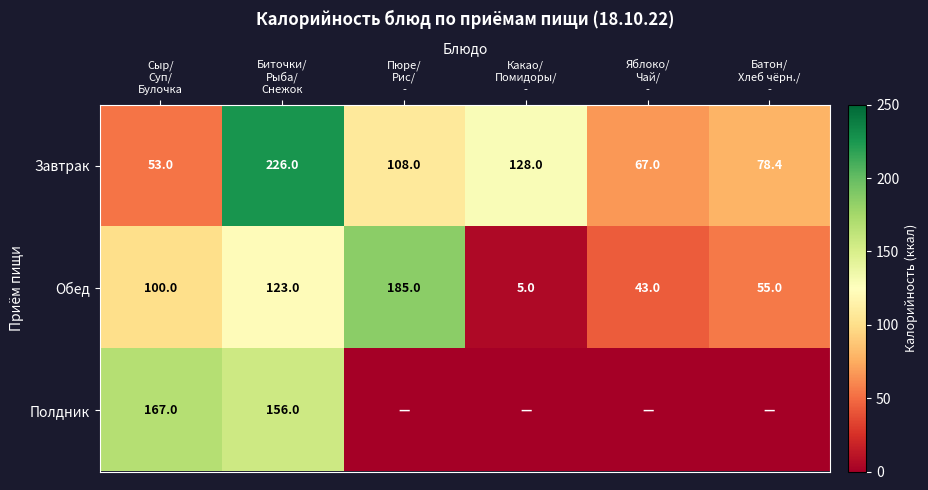

What is the difference between the maximum and minimum values in the Завтрак series?

173.0